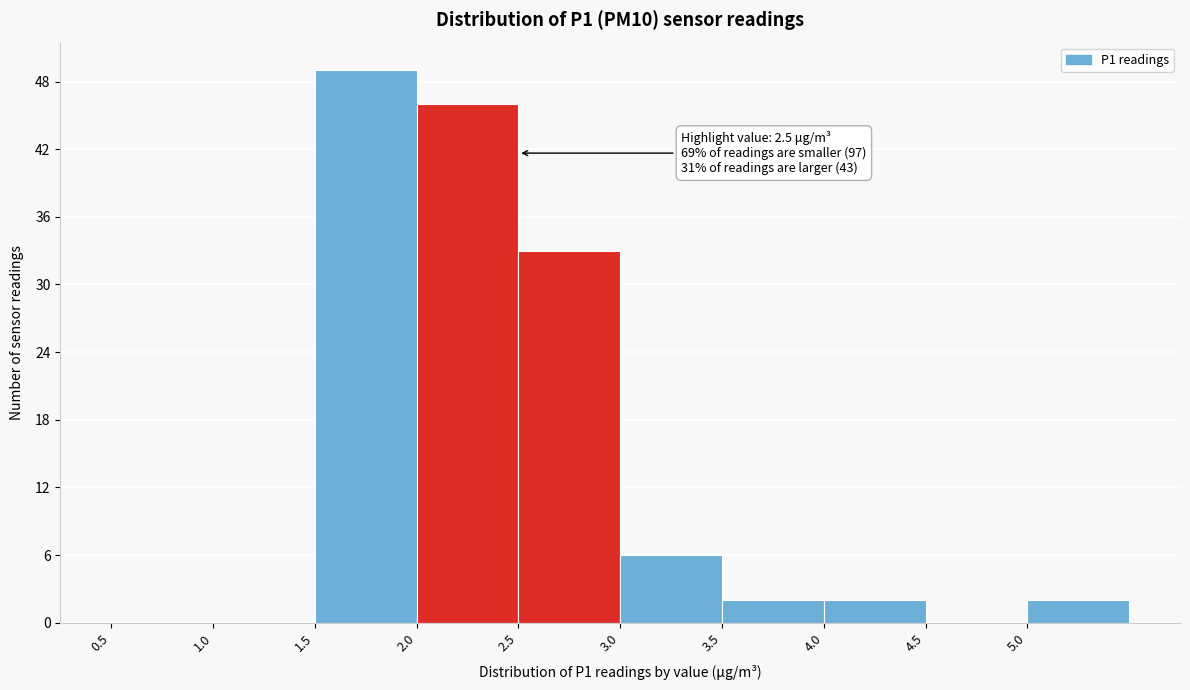

Over which range of the x-axis is the bar tallest?

1.5 to 2.0